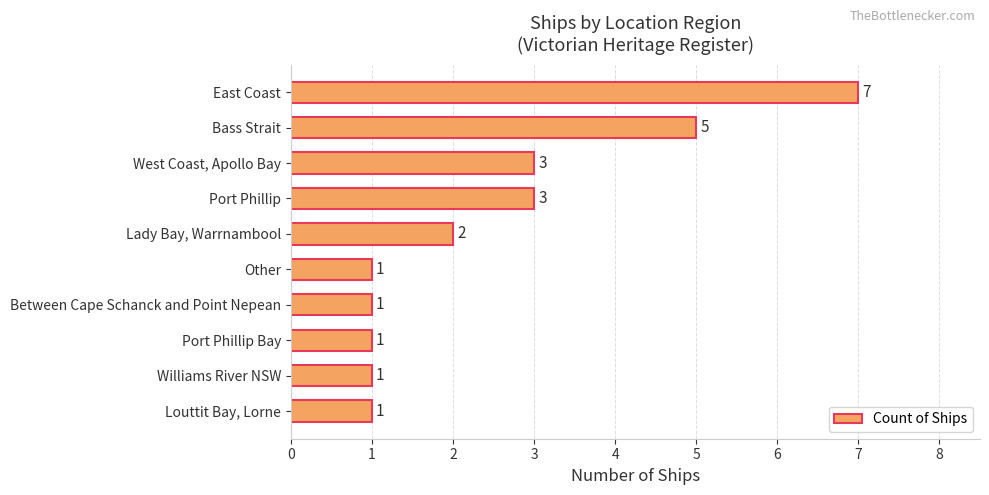

Reading top to bottom, list all the values displayed in this chart.

7	5	3	3	2	1	1	1	1	1